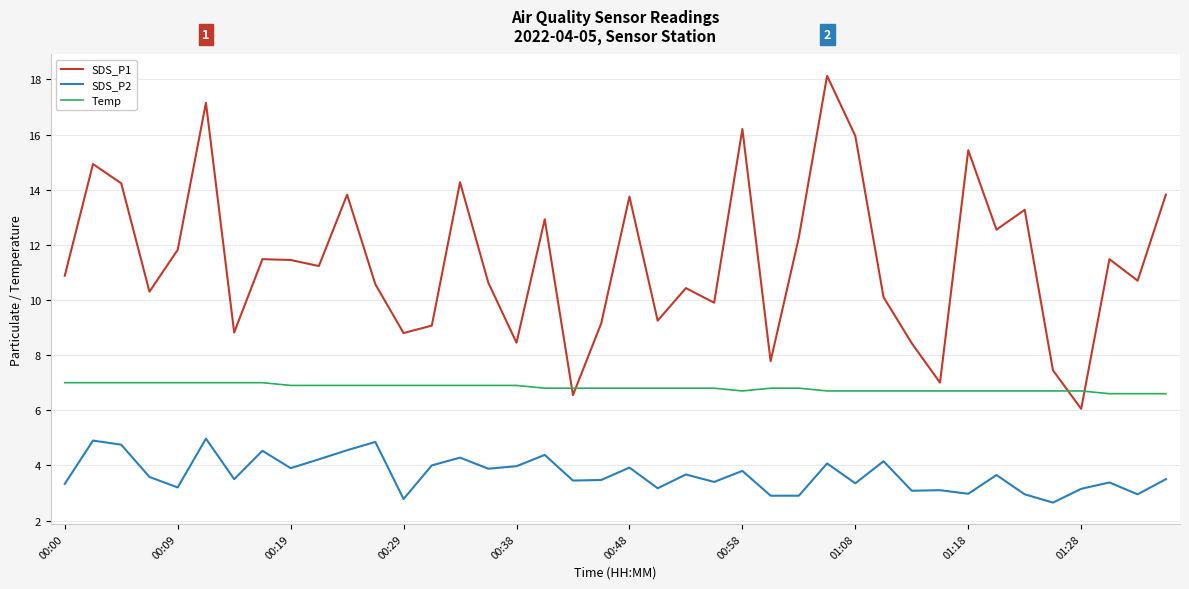

True or false: SDS_P2 and SDS_P1 intersect in this chart.

False